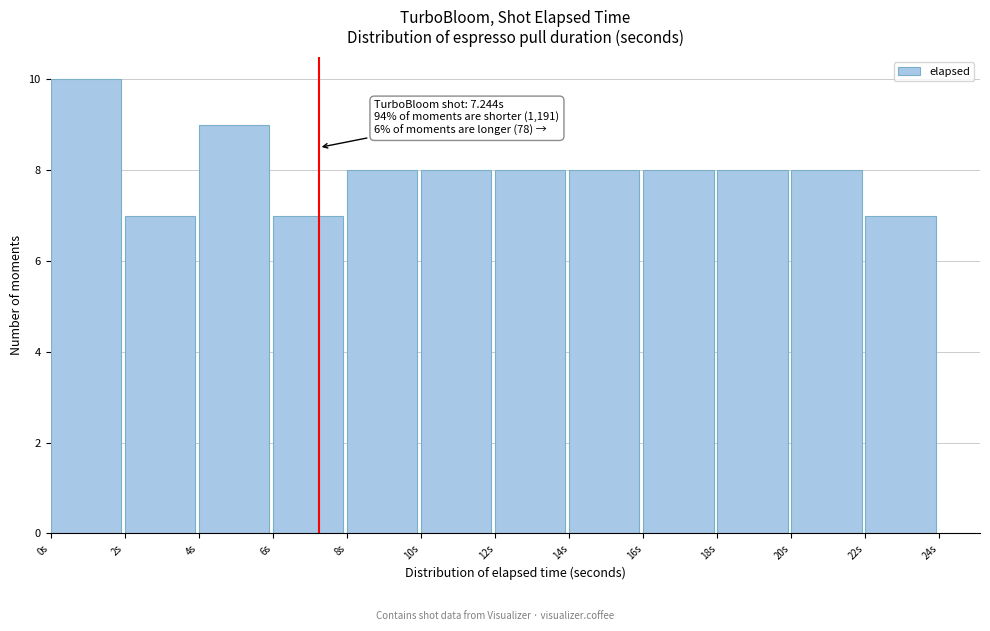

Which range on the x-axis has the tallest bar?

0 to 2